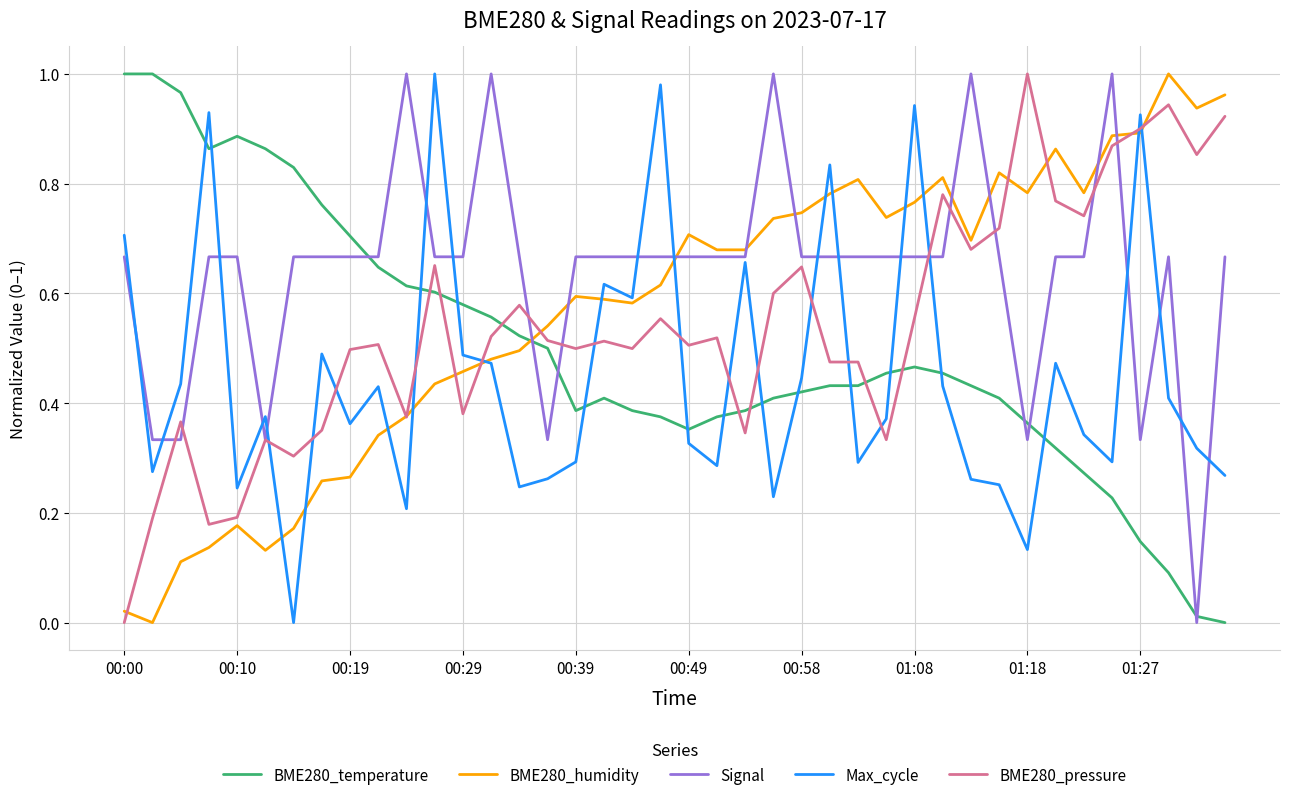

Which series ends up on top after the final intersection of BME280_temperature and Max_cycle?

Max_cycle